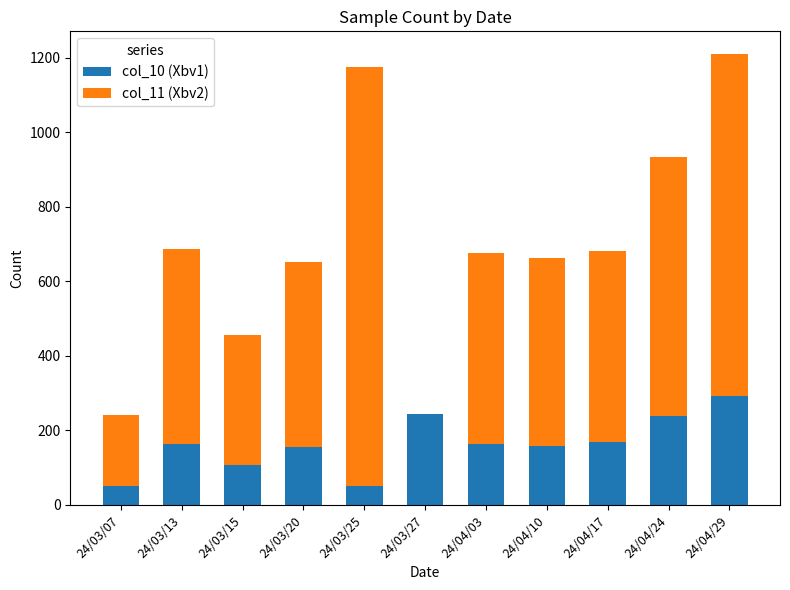

At which label does col_10 (Xbv1) reach its peak?

24/04/29